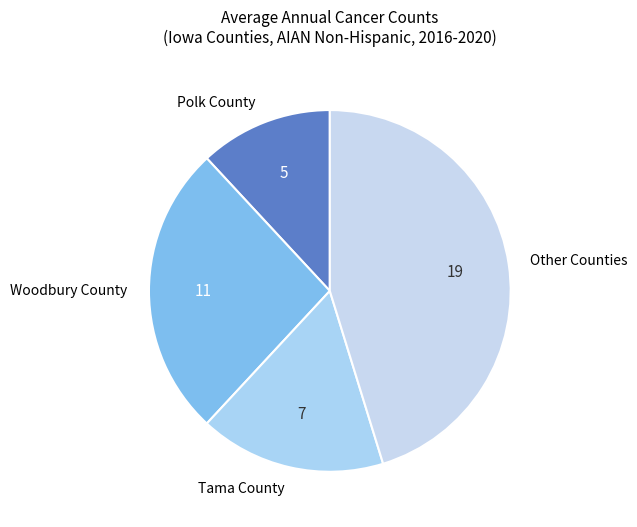

Rank the categories by value from highest to lowest.

Other Counties, Woodbury County, Tama County, Polk County